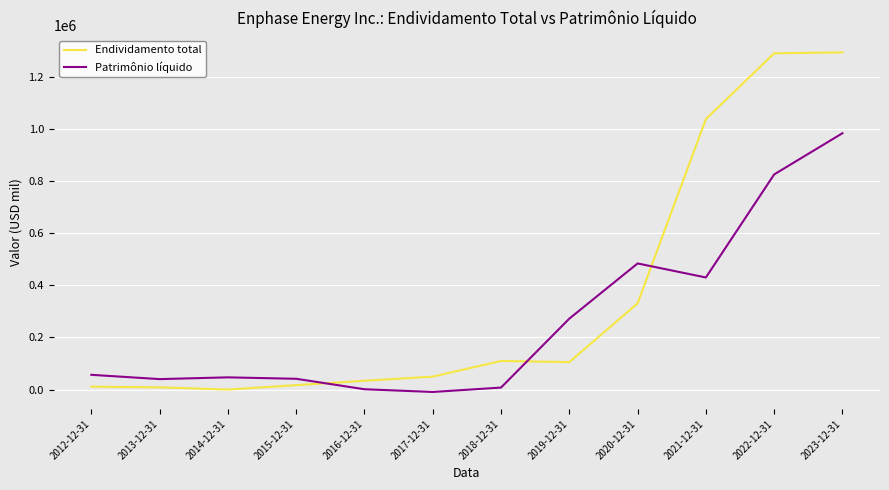

What is the highest value of the Patrimônio líquido series?

983624